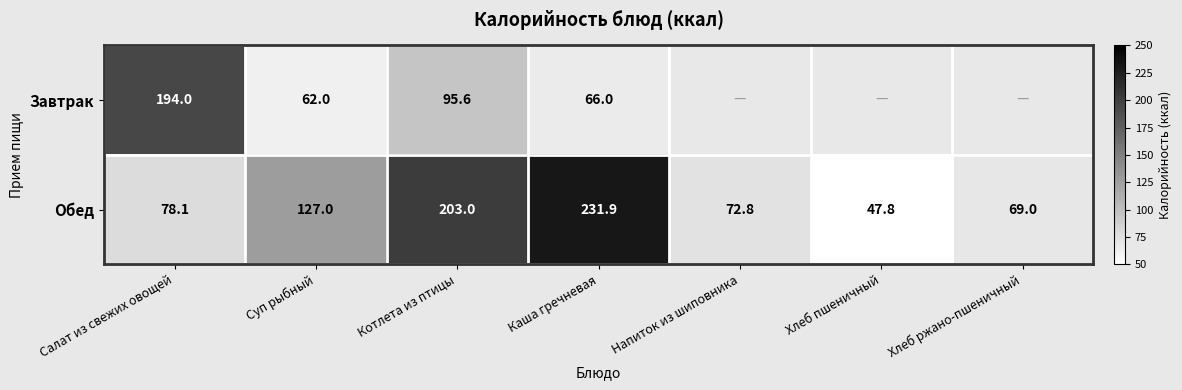

At which label does Обед reach its minimum?

Хлеб пшеничный